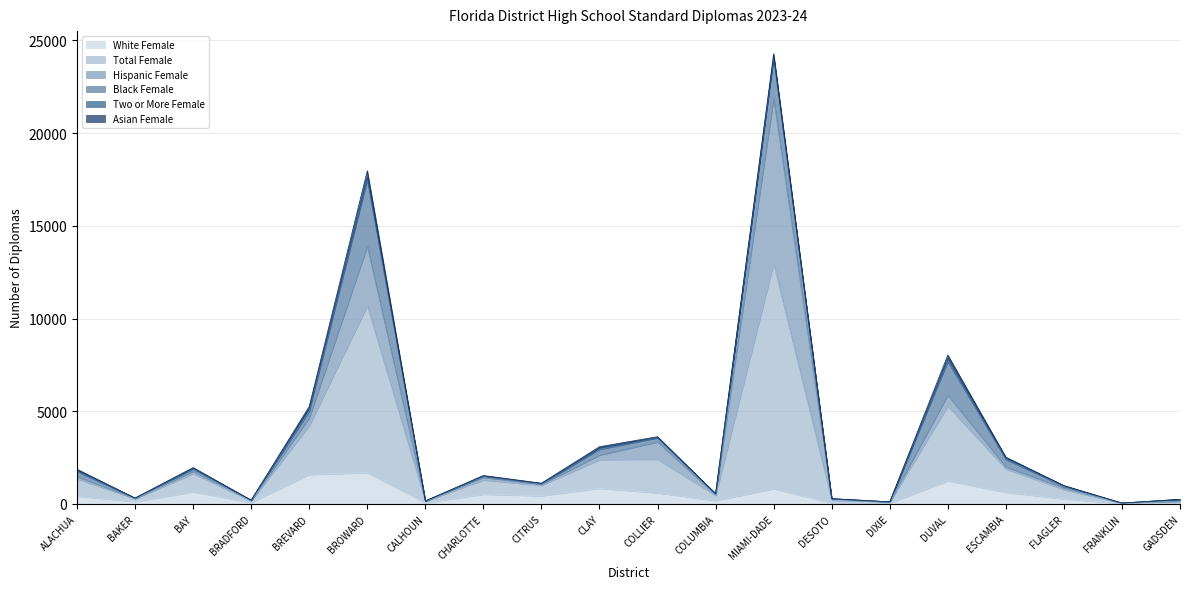

What is the sum of all Total Female values?

37179